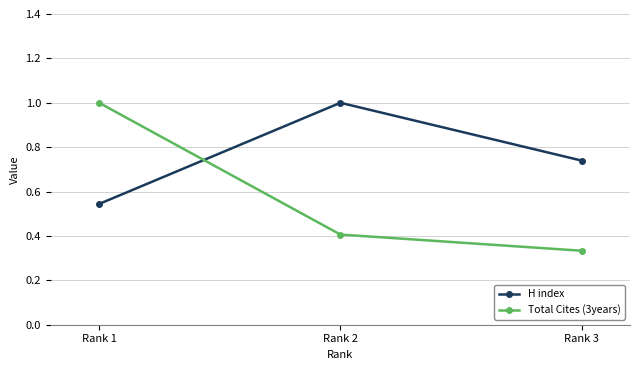

Which series has the largest total across all categories?

H index